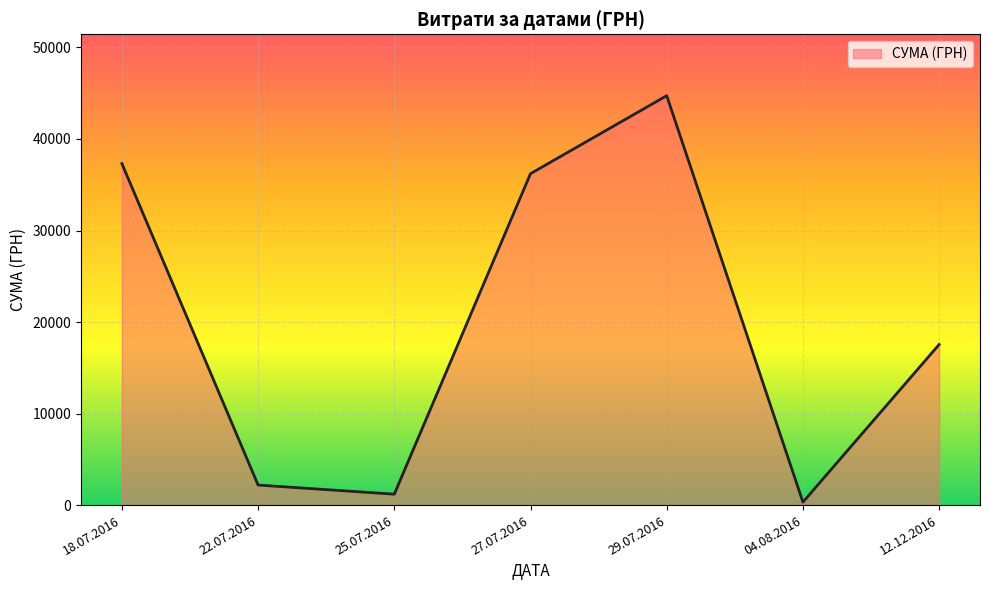

How many interior local peaks (higher than both neighbors) does the data have?

1